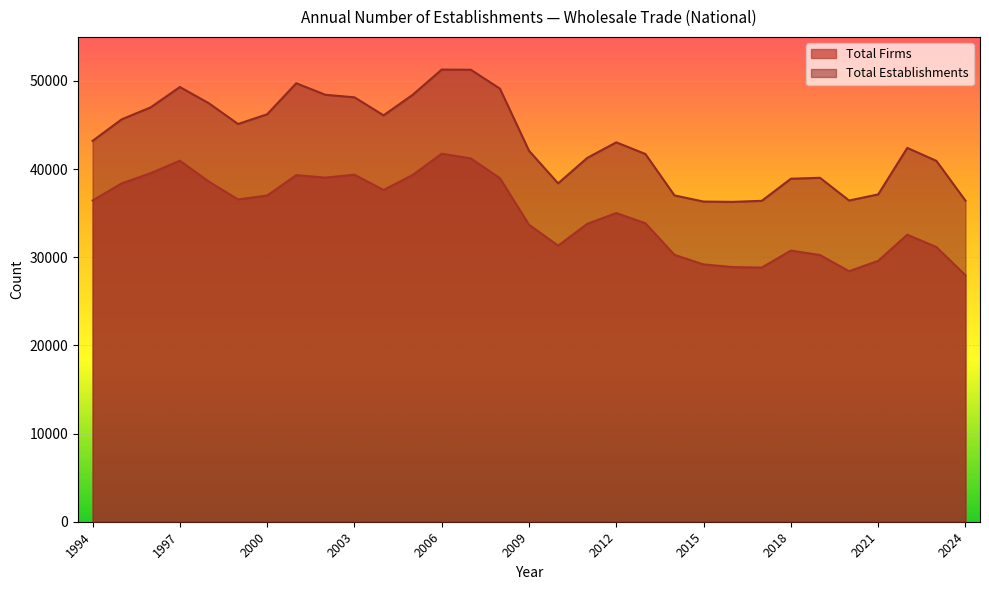

List the series in order of their overall mean, lowest first.

Total Firms, Total Establishments